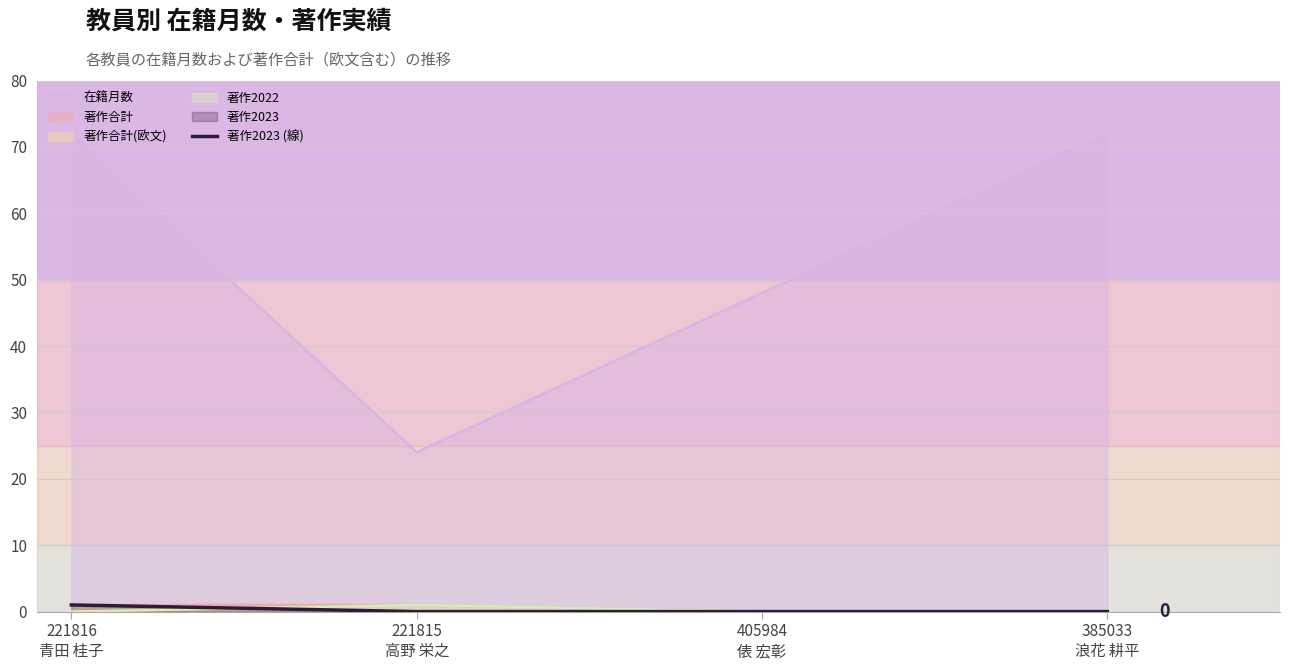

What is the label of the 4th point from the left?

385033
浪花 耕平